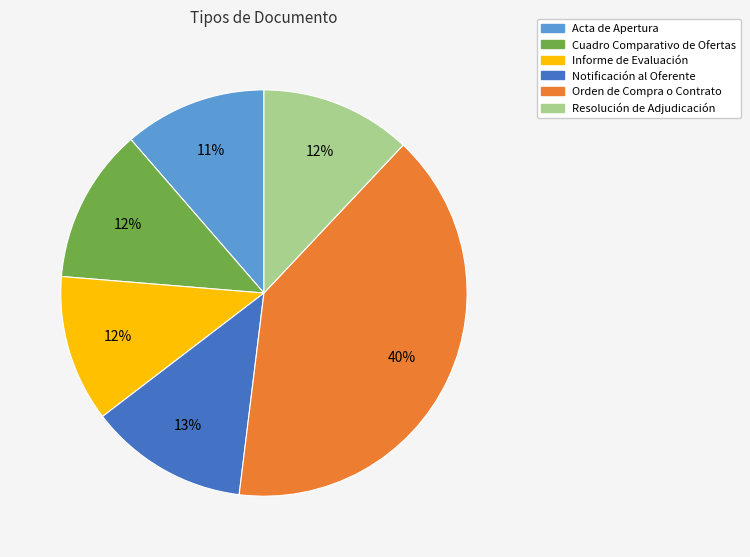

Between Notificación al Oferente and Acta de Apertura, which is larger?

Notificación al Oferente